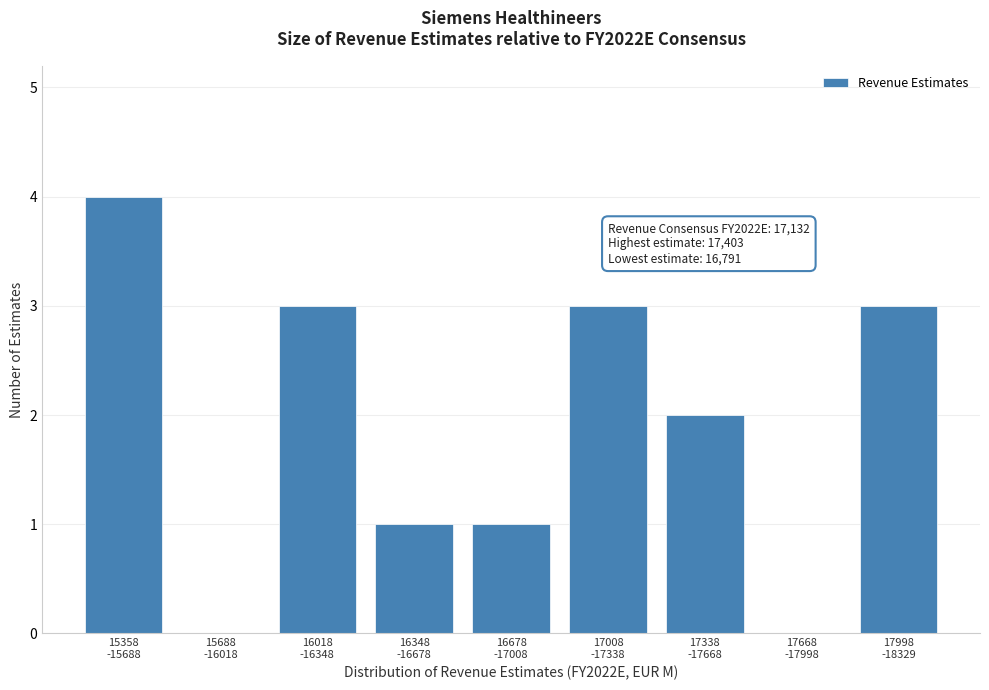

What is the greatest value displayed?

4